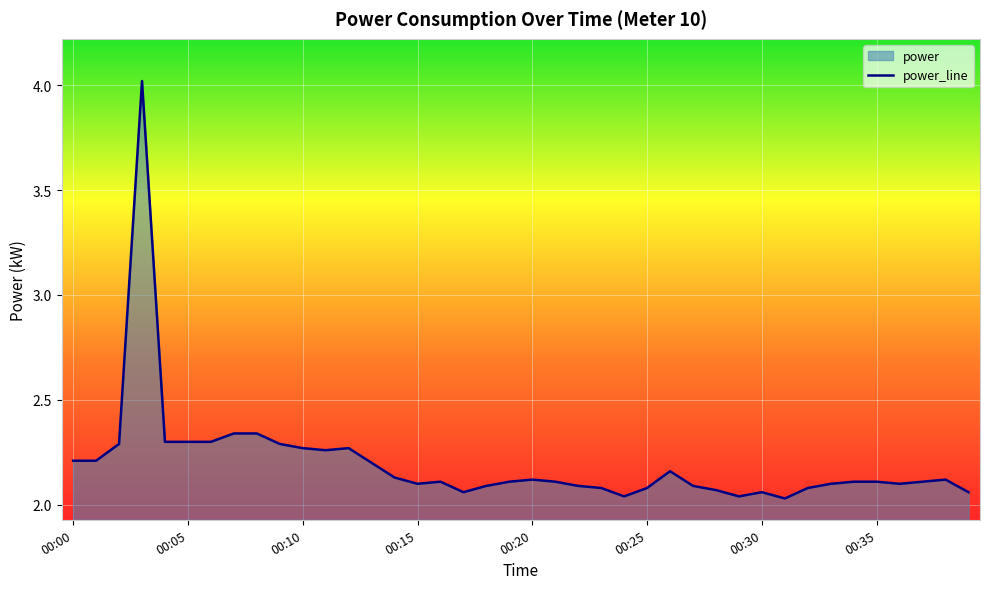

Rank the categories by value from lowest to highest.

00:31, 00:24, 00:29, 00:17, 00:30, 00:39, 00:28, 00:23, 00:25, 00:32, 00:18, 00:22, 00:27, 00:15, 00:33, 00:36, 00:16, 00:19, 00:21, 00:34, 00:35, 00:37, 00:20, 00:38, 00:14, 00:26, 00:13, 00:00, 00:01, 00:11, 00:10, 00:12, 00:02, 00:09, 00:04, 00:05, 00:06, 00:07, 00:08, 00:03